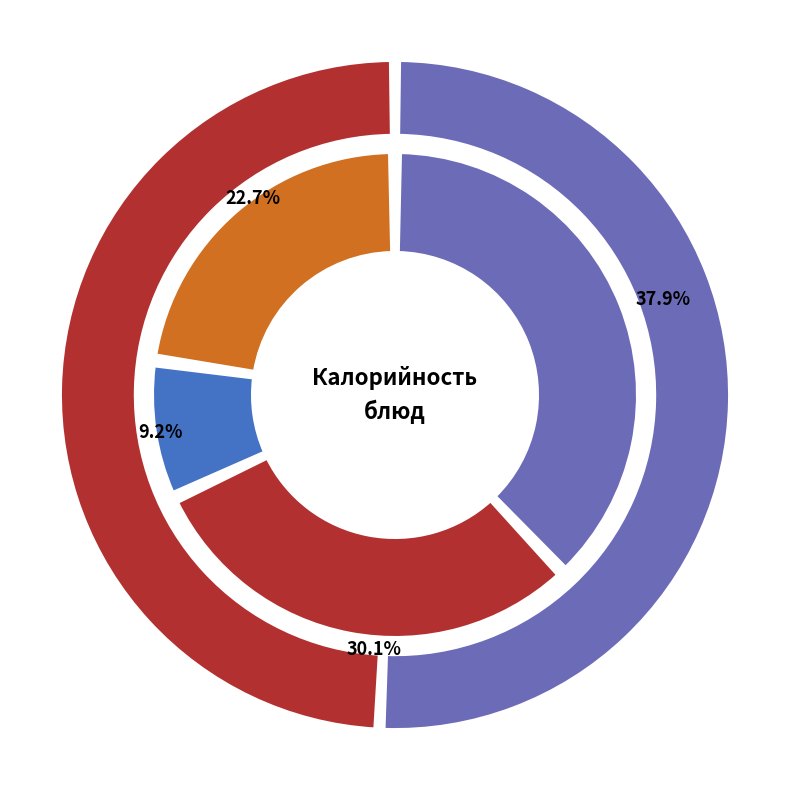

What is the largest slice in the pie chart?

Запеканка из творога